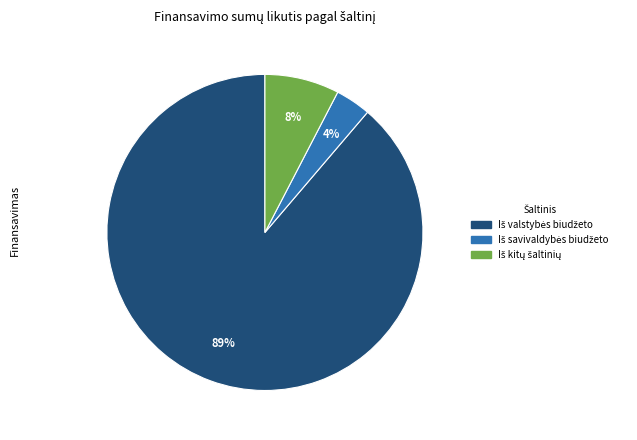

To the nearest percent, what is the average slice percentage?

33%